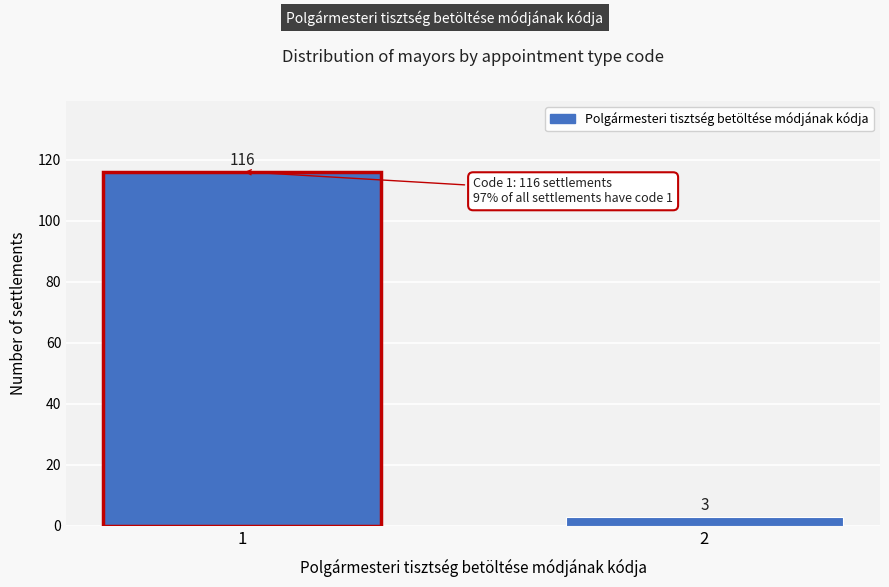

Reading right to left, extract all data points from this chart.

3	116